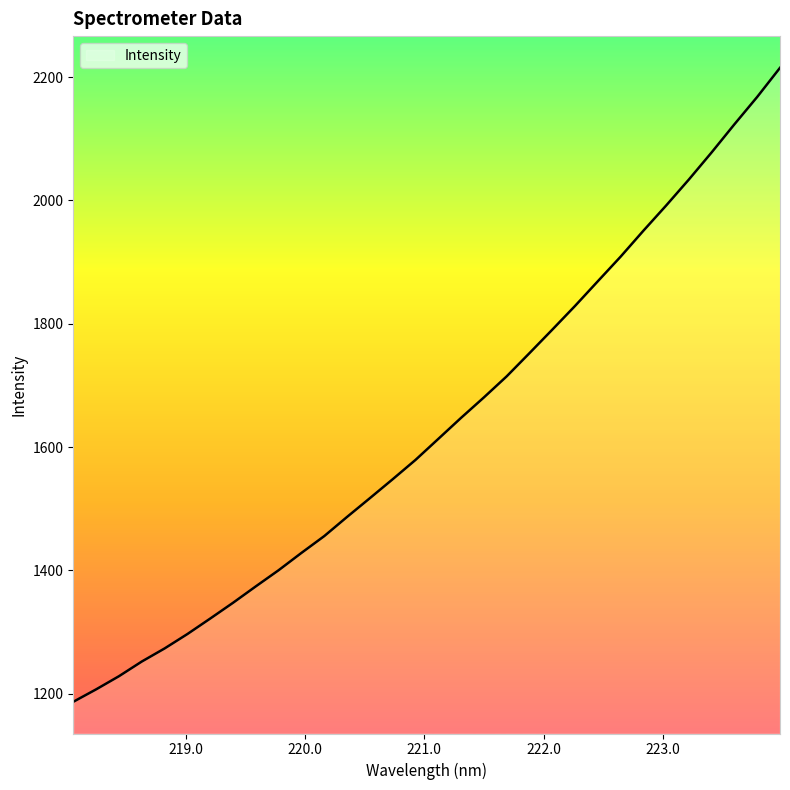

Does the chart have visible grid lines?

No